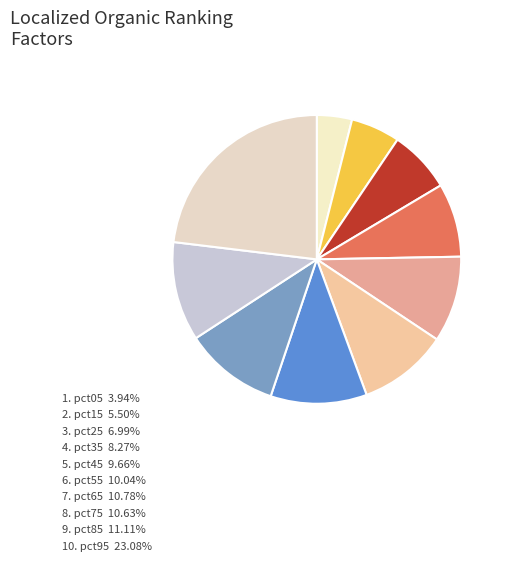

How many segments does this pie chart have?

10